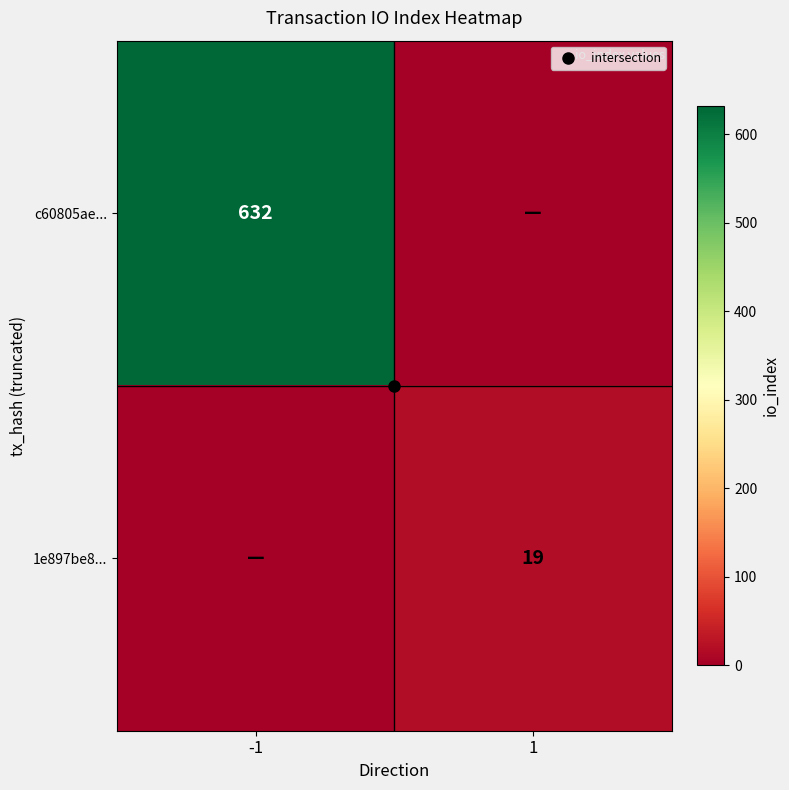

Which label corresponds to the smallest value in the chart?

1